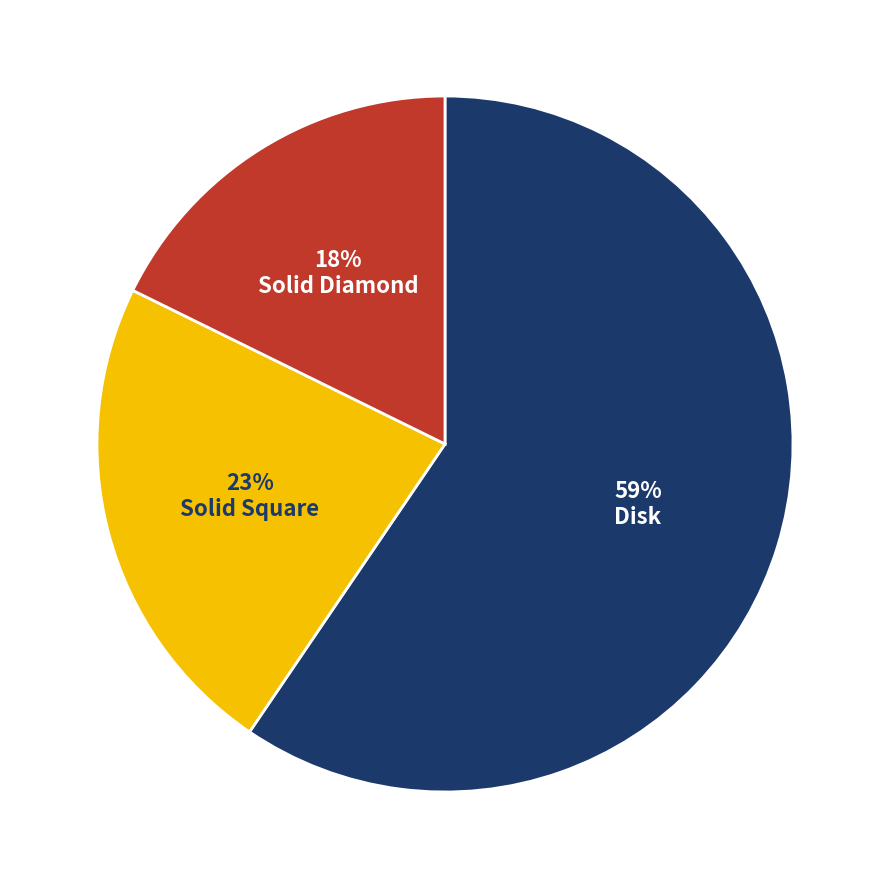

To the nearest percent, what percentage of the pie is Solid Square?

23%